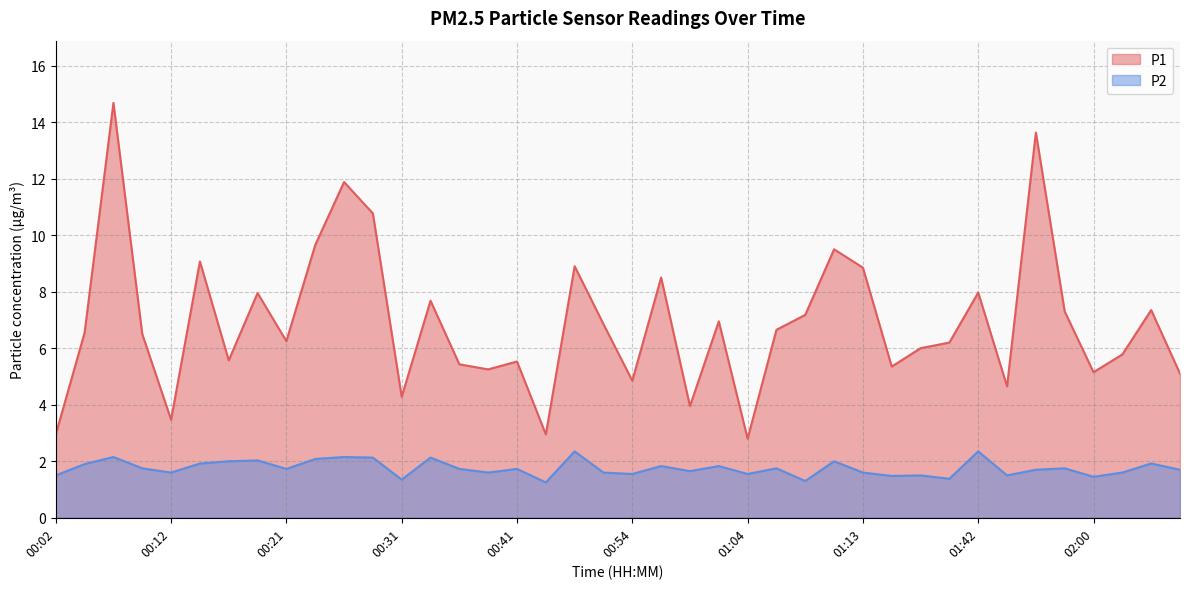

List the labels in order of P2 value, smallest first.

00:44, 01:09, 00:31, 01:28, 02:00, 01:16, 00:02, 01:18, 01:47, 00:54, 01:04, 00:12, 00:39, 00:51, 01:13, 02:02, 00:59, 01:50, 02:07, 00:21, 00:36, 00:41, 00:09, 01:06, 01:57, 00:56, 01:01, 00:04, 00:14, 02:05, 00:17, 01:11, 00:19, 00:24, 00:29, 00:34, 00:07, 00:26, 00:46, 01:42